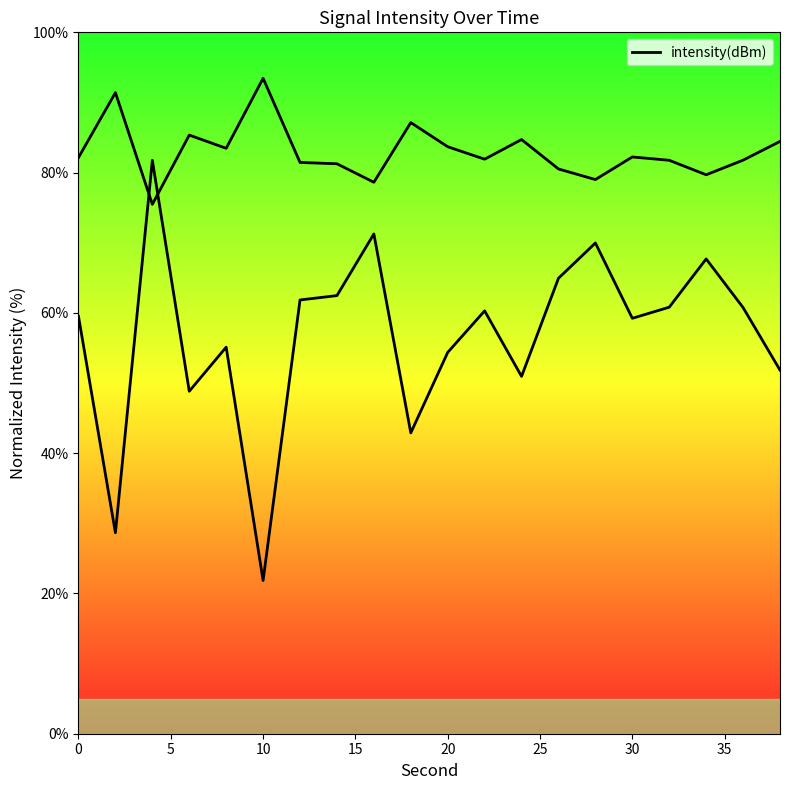

How many lines are shown in the chart?

1